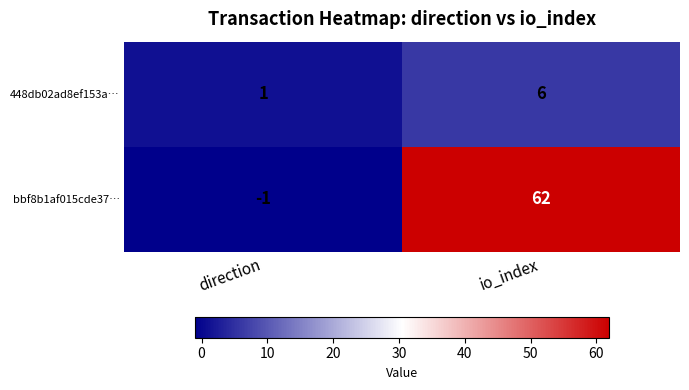

Which series has the largest total across all categories?

bbf8b1af015cde37…